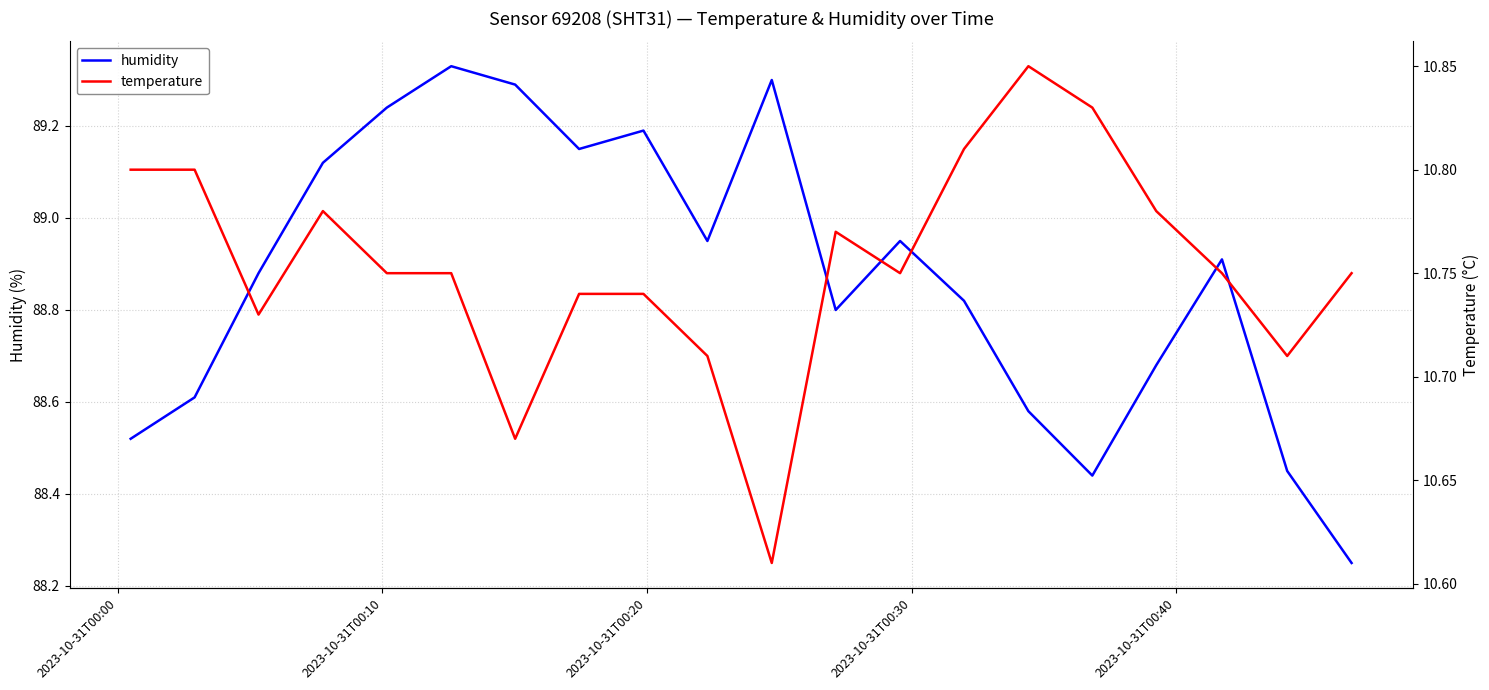

What is the difference between the maximum and minimum values in the temperature series?

0.2